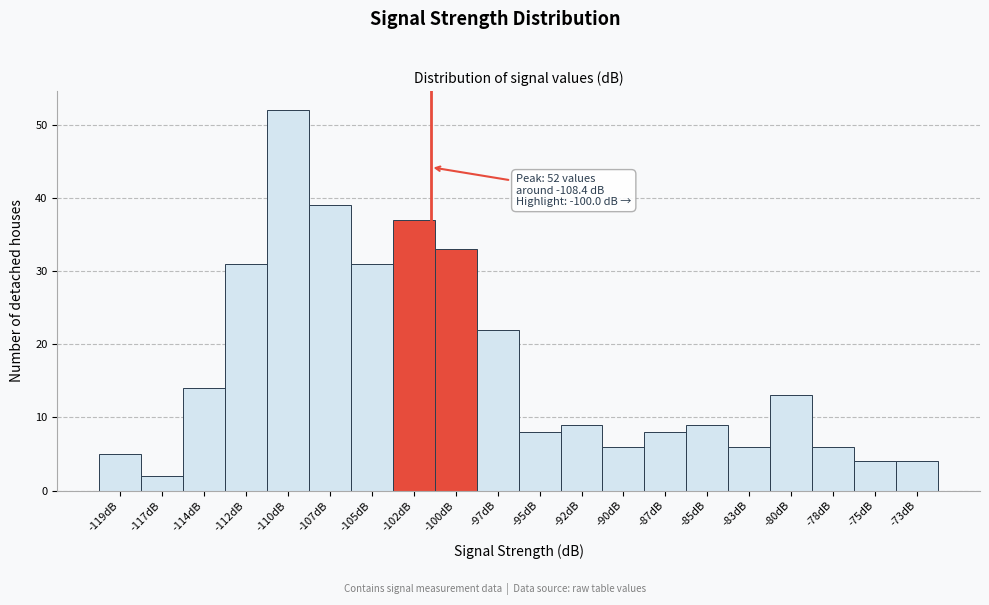

Reading left to right, transcribe all the data shown in this chart.

5	2	14	31	52	39	31	37	33	22	8	9	6	8	9	6	13	6	4	4